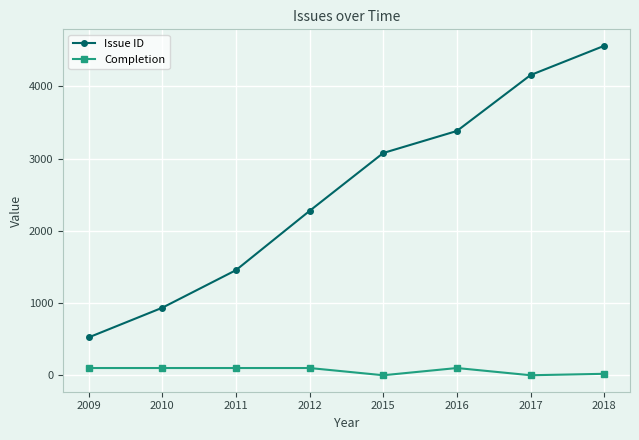

At which label does Issue ID reach its peak?

2018